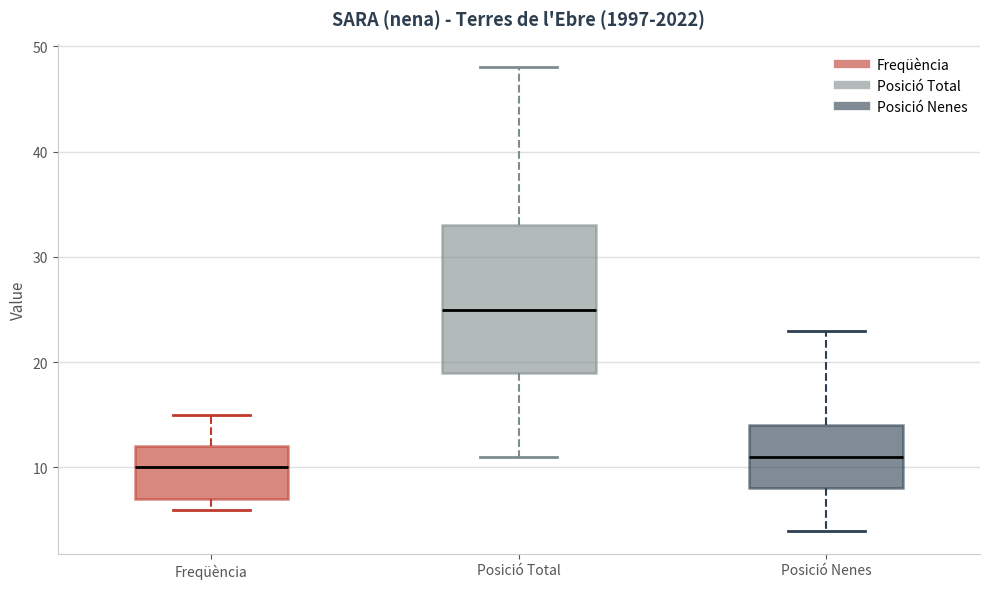

Reading left to right, read every box against the y-axis: the position of its median line, the range the box covers, and the ends of its whiskers. The values are not printed on the chart, so give them approximately, as read against the axis.

Freqüència: median 10, box 7 to 12, whiskers 6 to 15
Posició Total: median 25, box 19 to 33, whiskers 11 to 48
Posició Nenes: median 11, box 8 to 14, whiskers 4 to 23